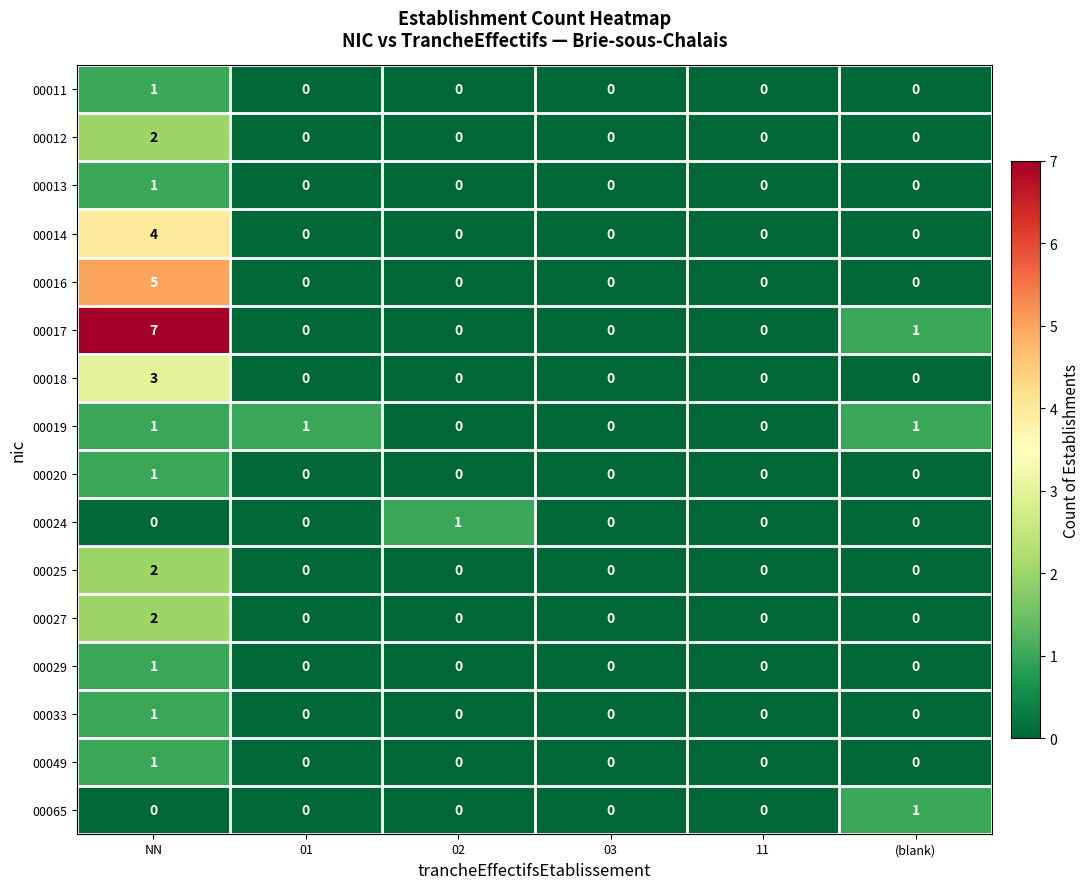

Is it true that 00025 equals 0 at (blank)?

True